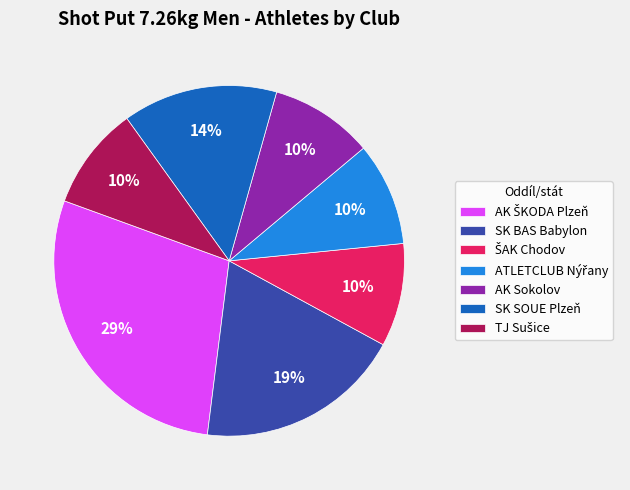

To the nearest percent, what is the difference between the largest and smallest slice percentages?

19%